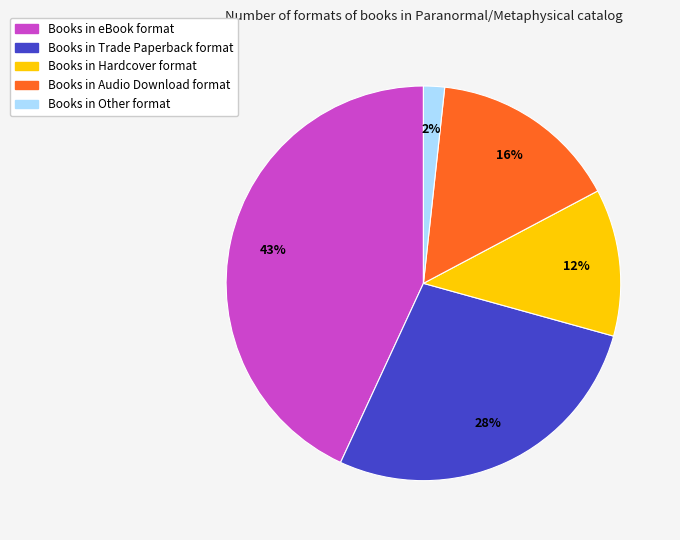

Is there any slice that represents more than half of the pie?

No